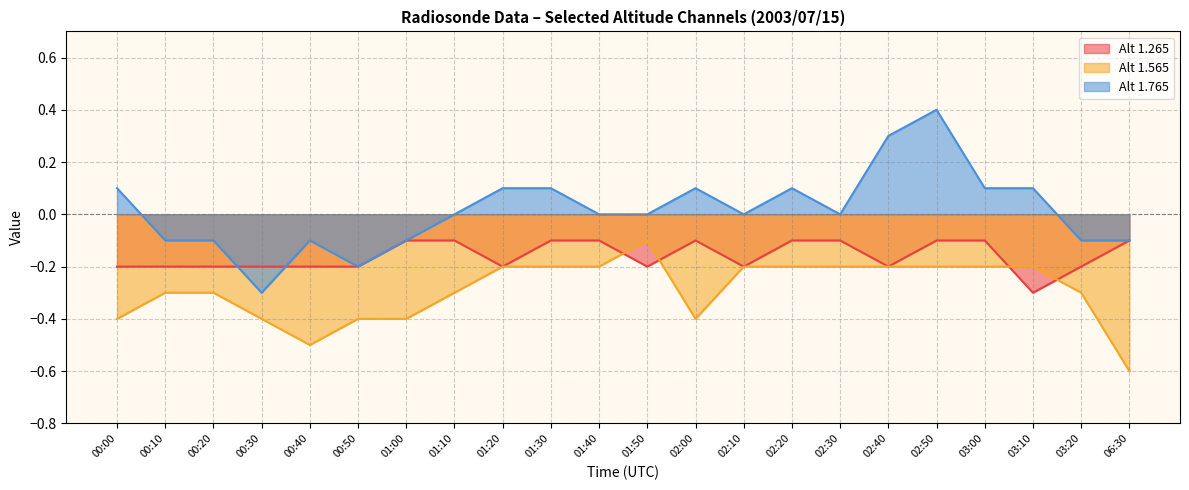

What is the difference between the highest and lowest values at 02:20?

0.3